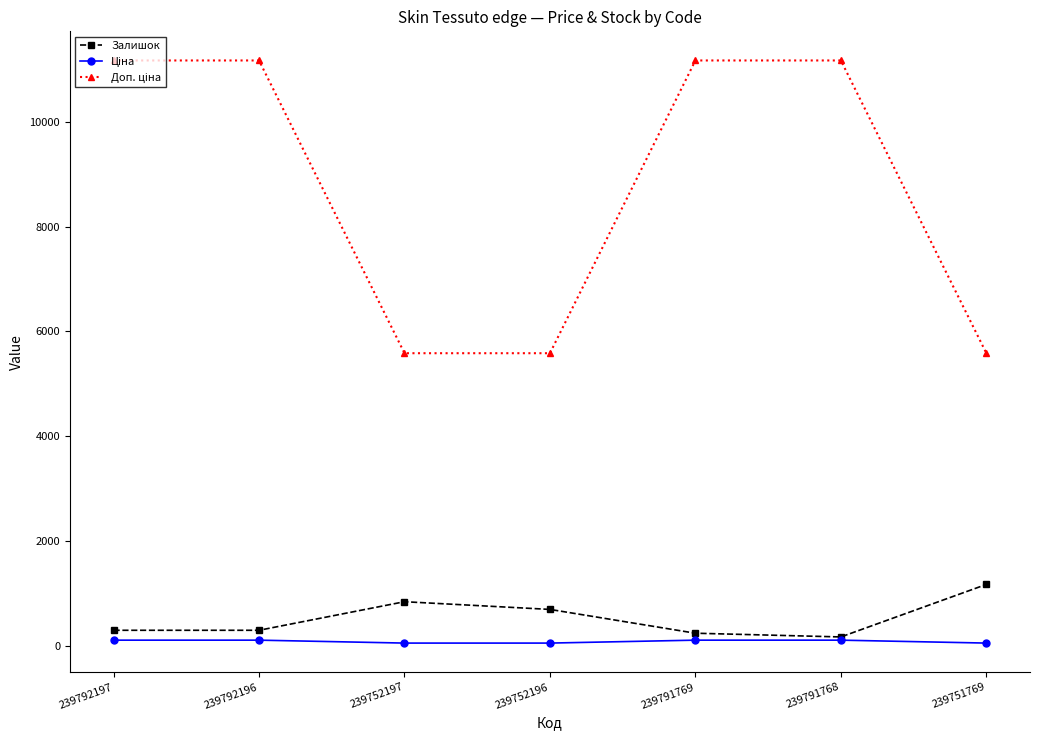

What is the maximum value shown in the chart?

11169.0